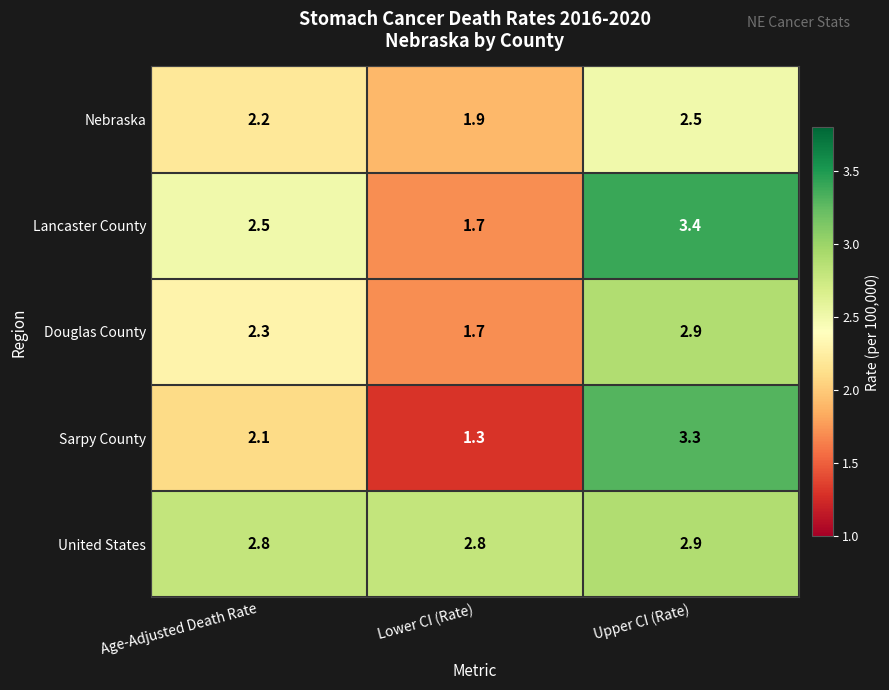

What is the minimum value for Nebraska?

1.9